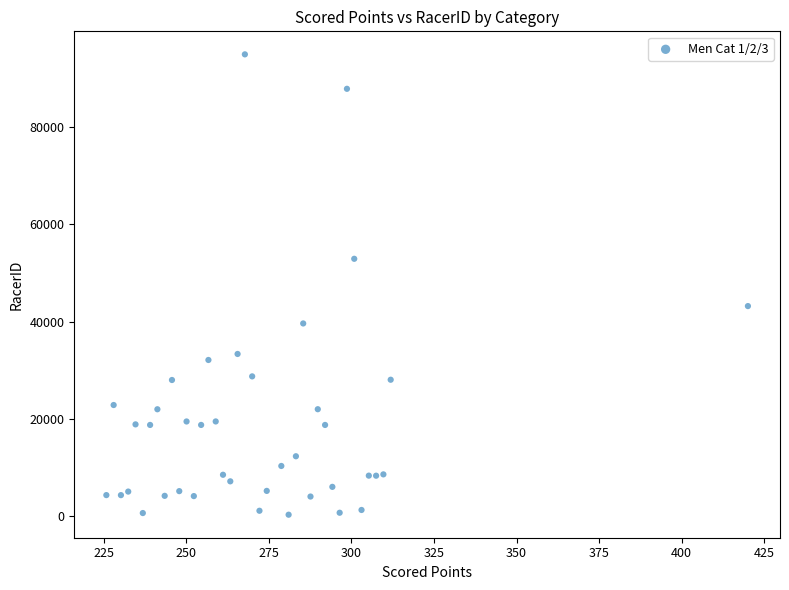

What is the range of Y values (max minus min)?

94634